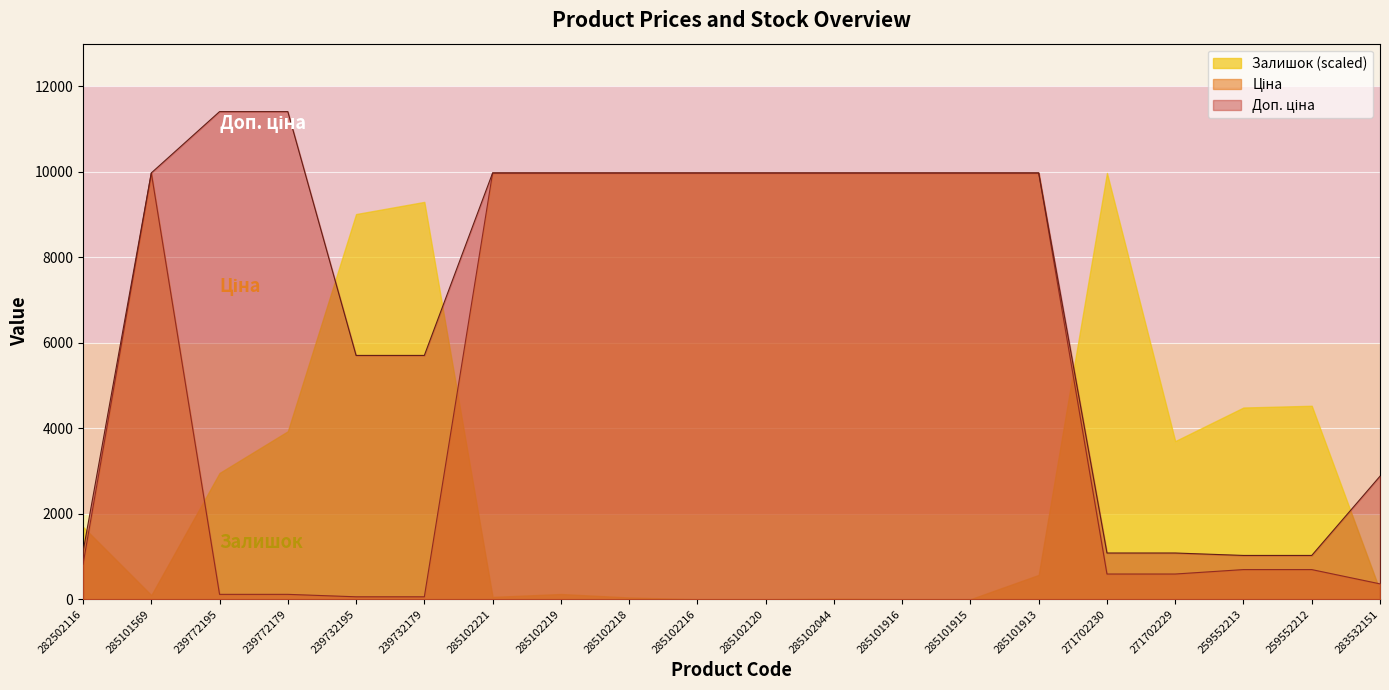

At which category is the sum across all series the highest?

285101913